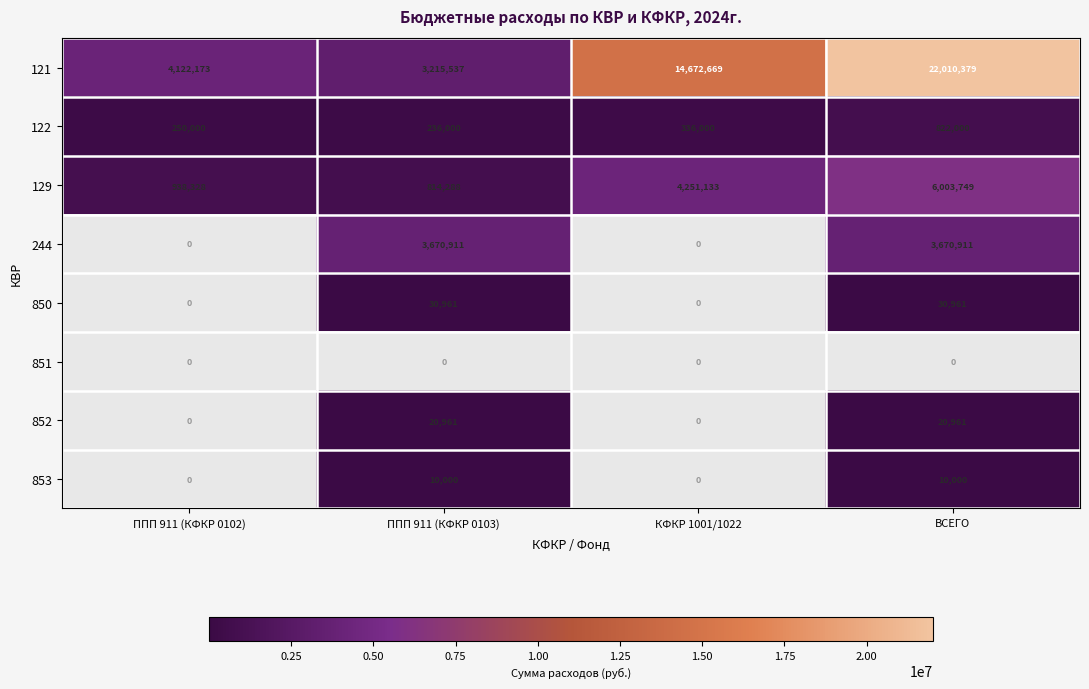

Count the number of data series in this chart.

8